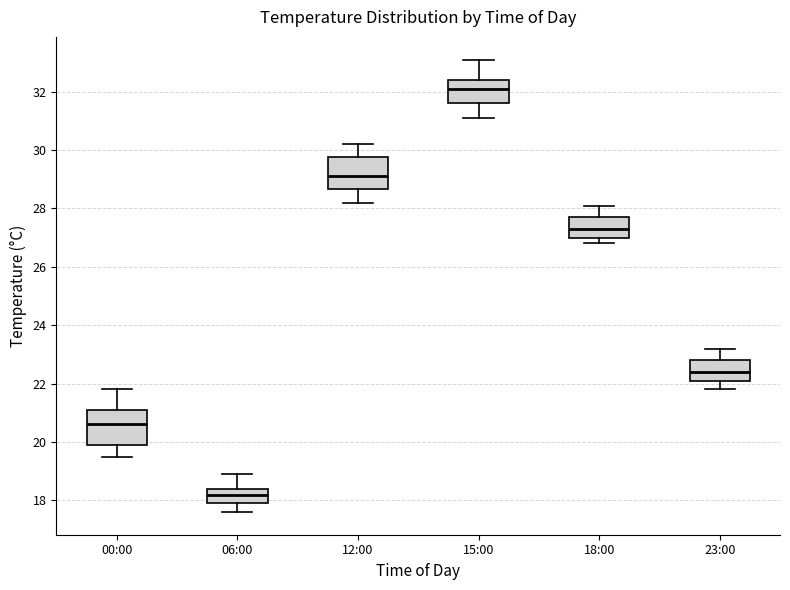

Reading left to right, read every box against the y-axis: the position of its median line, the range the box covers, and the ends of its whiskers. The values are not printed on the chart, so give them approximately, as read against the axis.

00:00: median 20.6, box 20.0 to 21.2, whiskers 19.6 to 21.8
06:00: median 18.2, box 18.0 to 18.4, whiskers 17.6 to 19.0
12:00: median 29.2, box 28.6 to 29.8, whiskers 28.2 to 30.2
15:00: median 32.2, box 31.6 to 32.4, whiskers 31.2 to 33.2
18:00: median 27.4, box 27.0 to 27.8, whiskers 26.8 to 28.2
23:00: median 22.4, box 22.2 to 22.8, whiskers 21.8 to 23.2